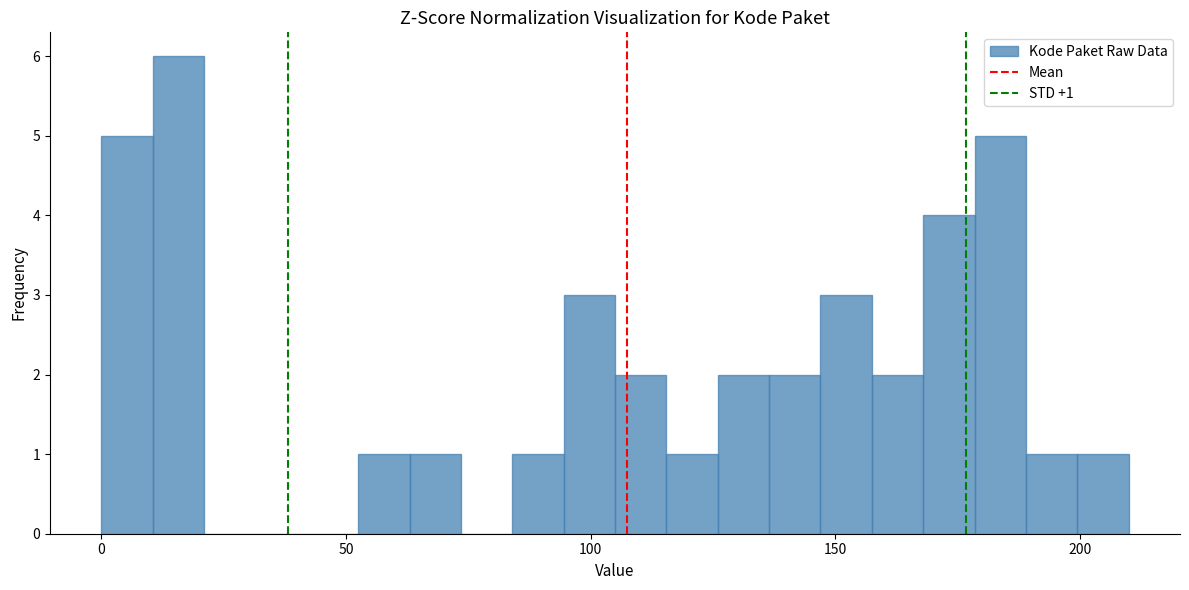

Read against the x-axis, roughly where is the centre of the tallest bar?

15